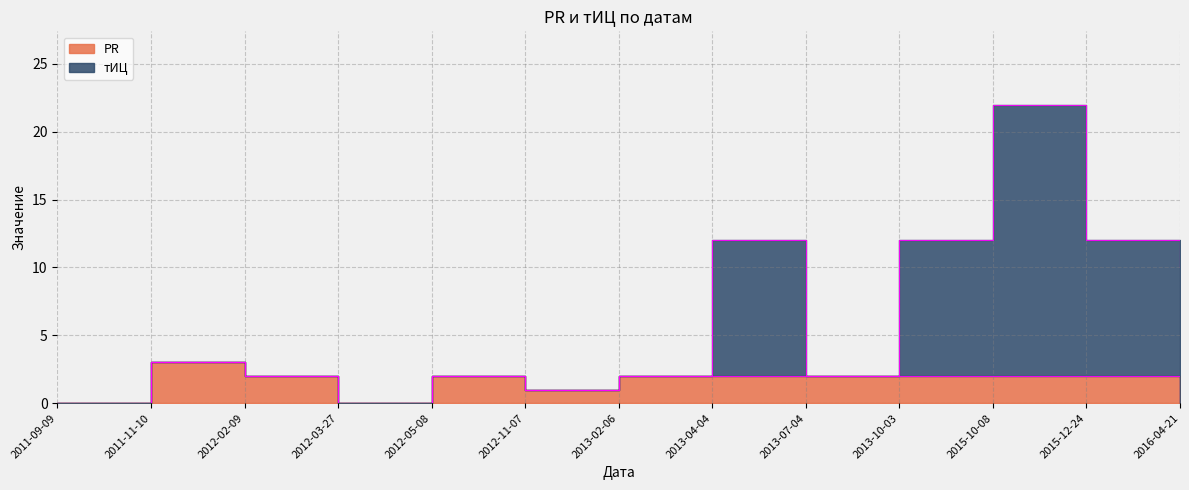

Rank the categories by PR value from lowest to highest.

2011-09-09, 2012-03-27, 2016-04-21, 2012-11-07, 2012-02-09, 2012-05-08, 2013-02-06, 2013-04-04, 2013-07-04, 2013-10-03, 2015-10-08, 2015-12-24, 2011-11-10